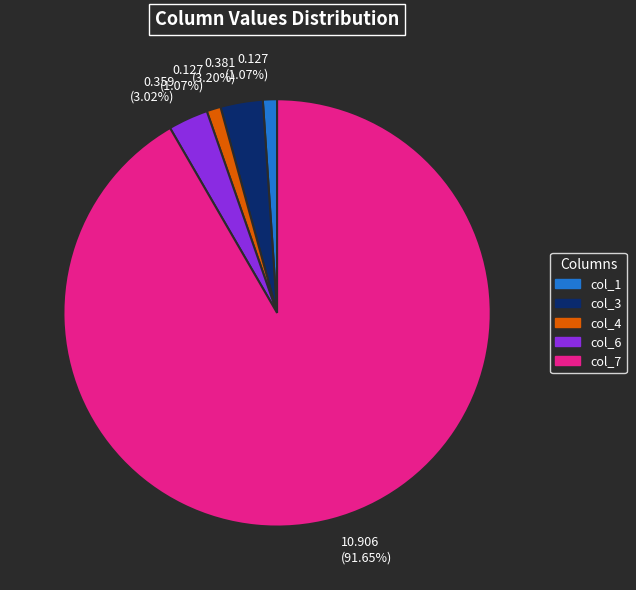

Is there any slice that represents more than half of the pie?

Yes